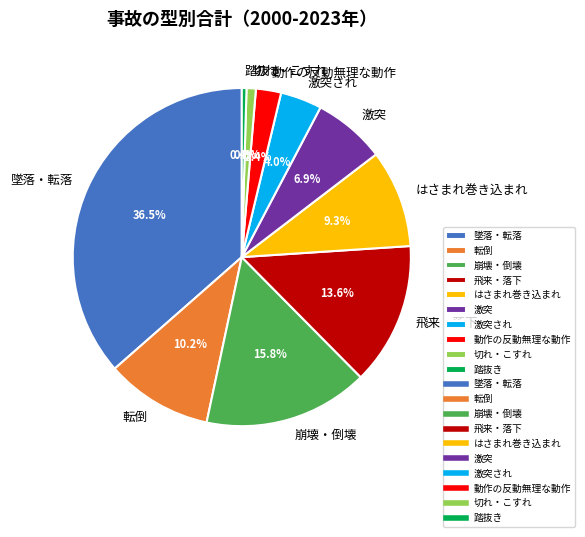

What percentage is the 激突され slice, to the nearest percent?

4%